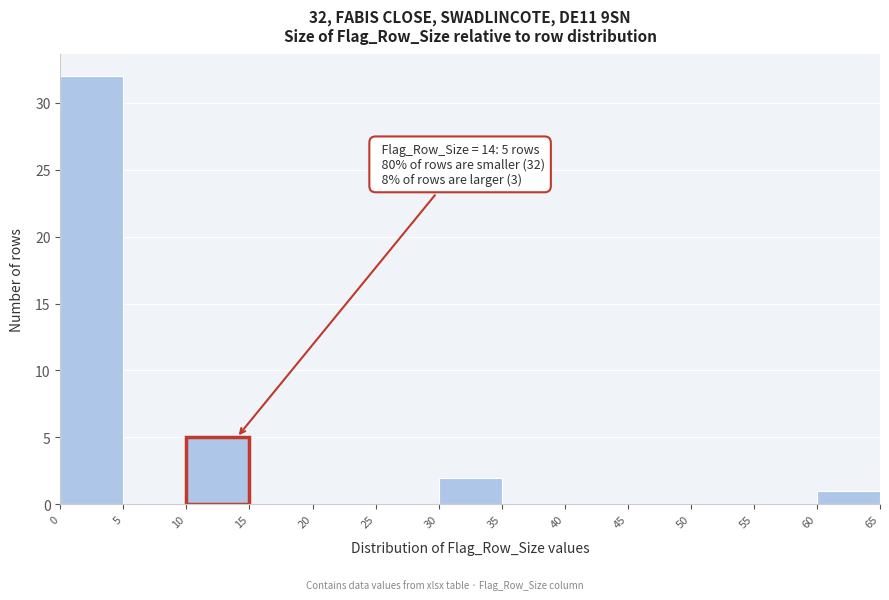

Over which range of the x-axis is the bar tallest?

0 to 5